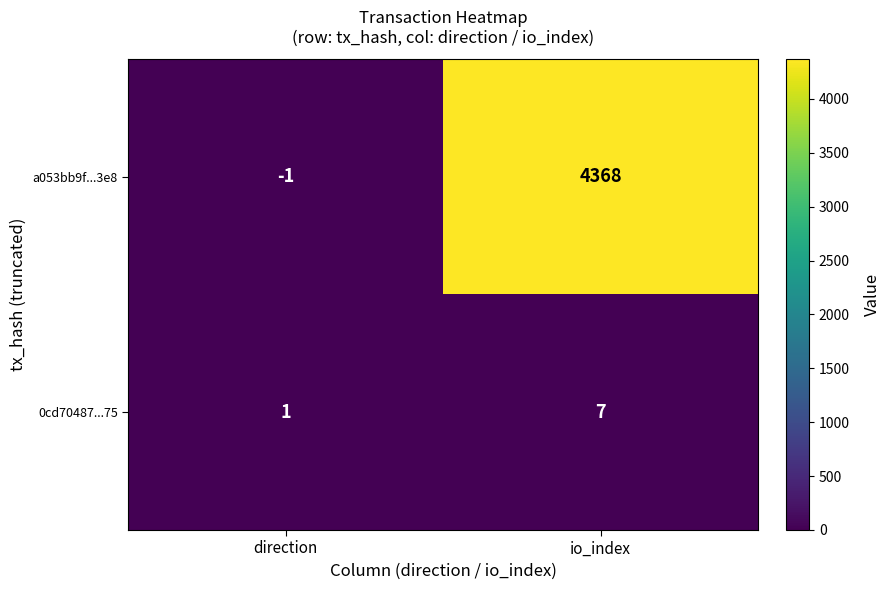

Reading left to right, list all the values displayed in this chart.

a053bb9f...3e8: -1	4368
0cd70487...75: 1	7